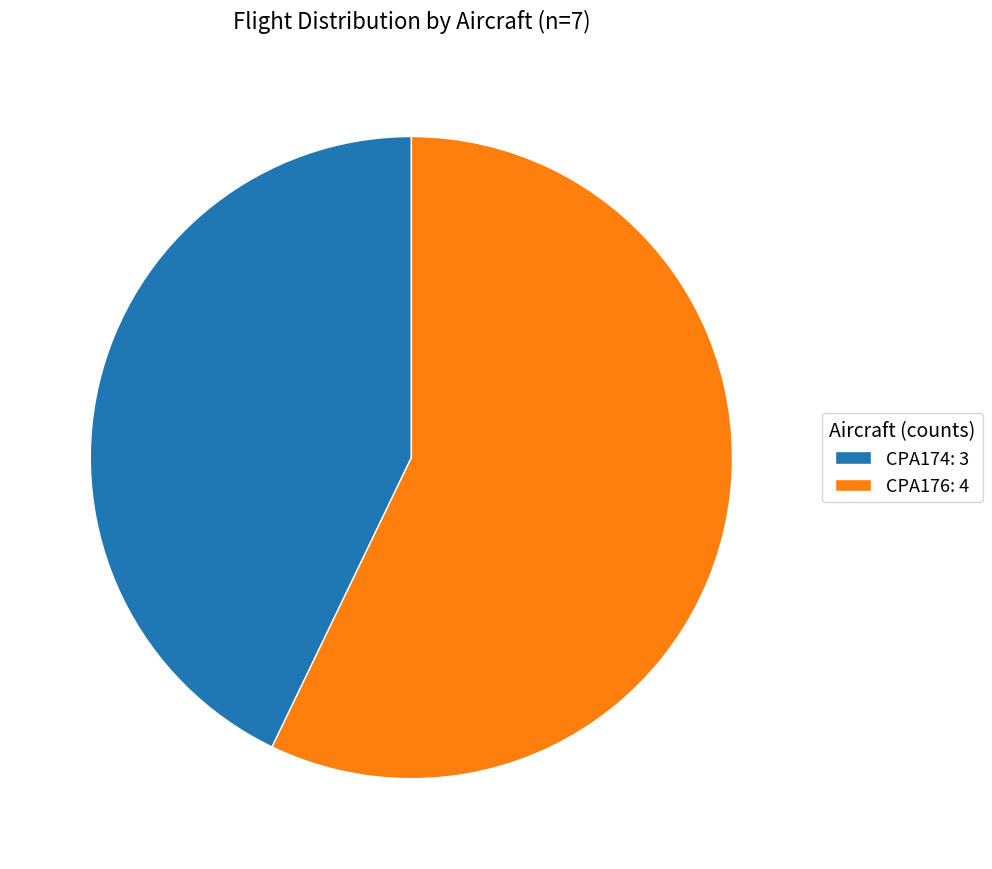

Between CPA174: 3 and CPA176: 4, which is larger?

CPA176: 4